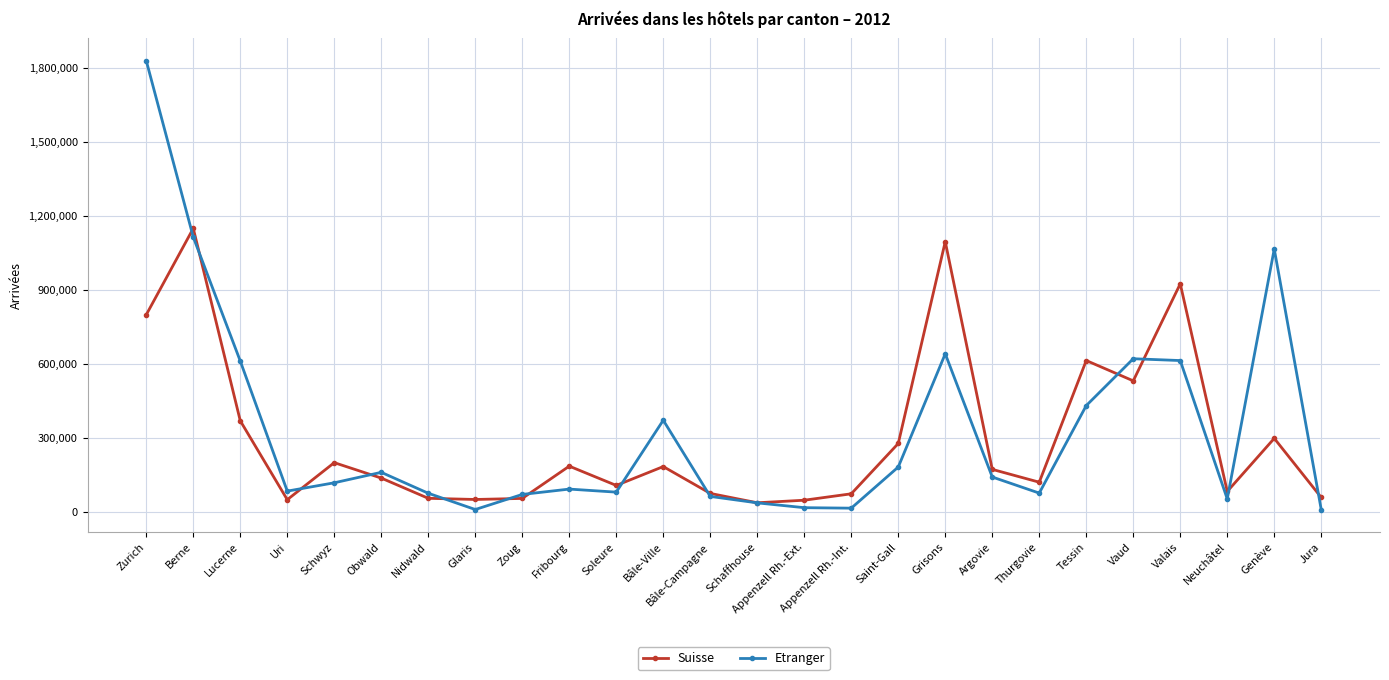

What is the label of the 18th point from the right?

Zoug